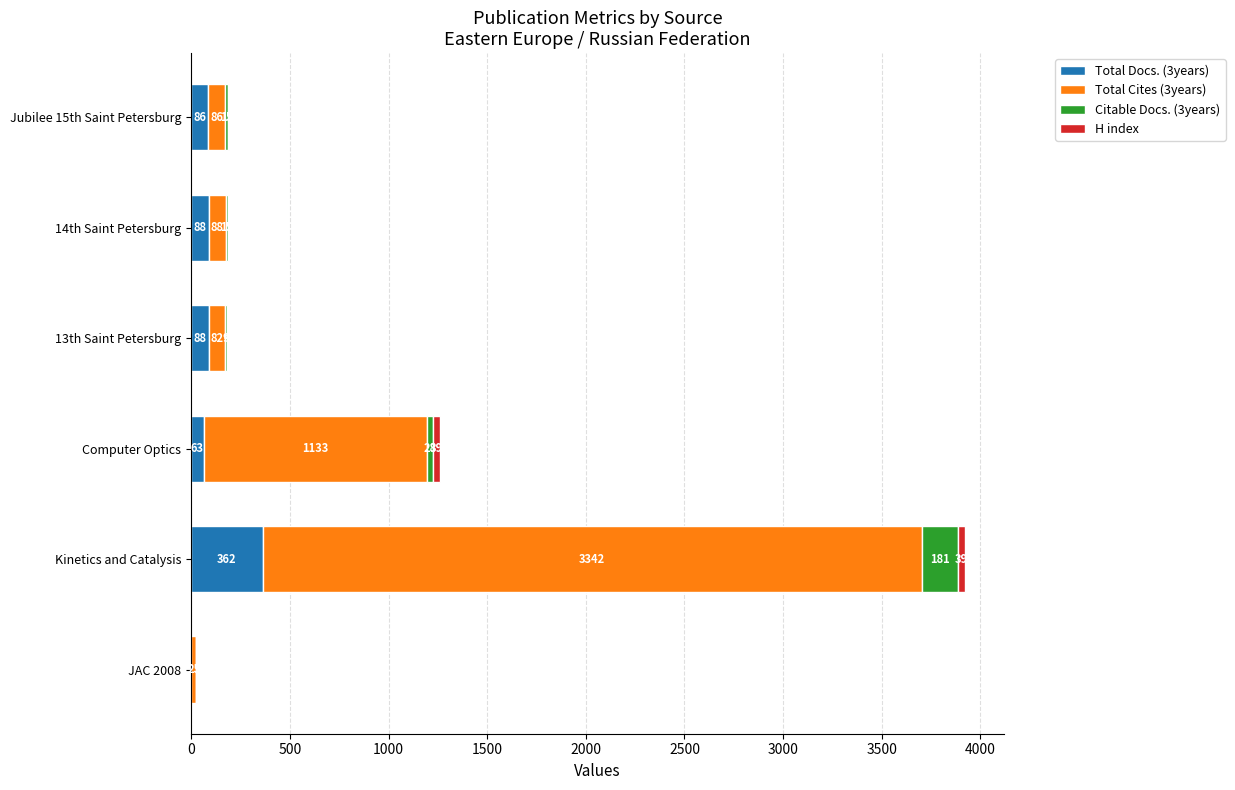

How many distinct data groups are displayed?

4